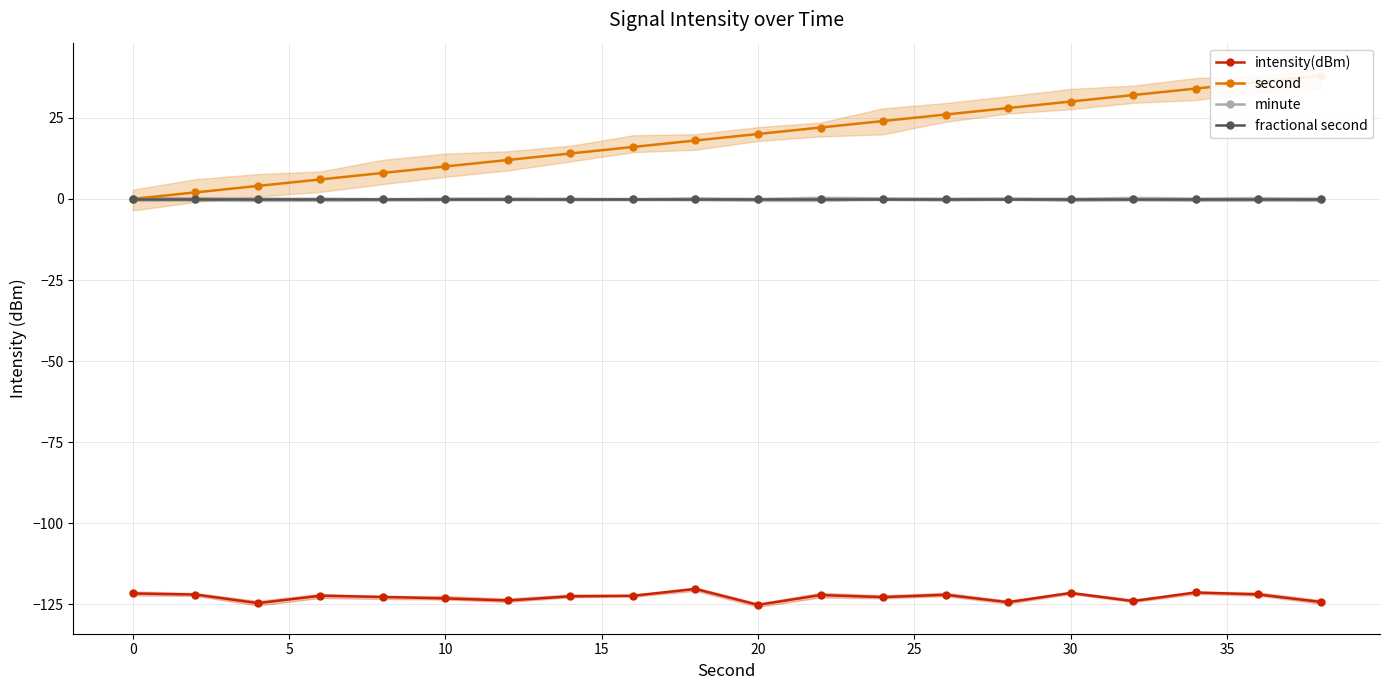

What is the difference between the maximum and minimum values in the intensity(dBm) series?

4.9